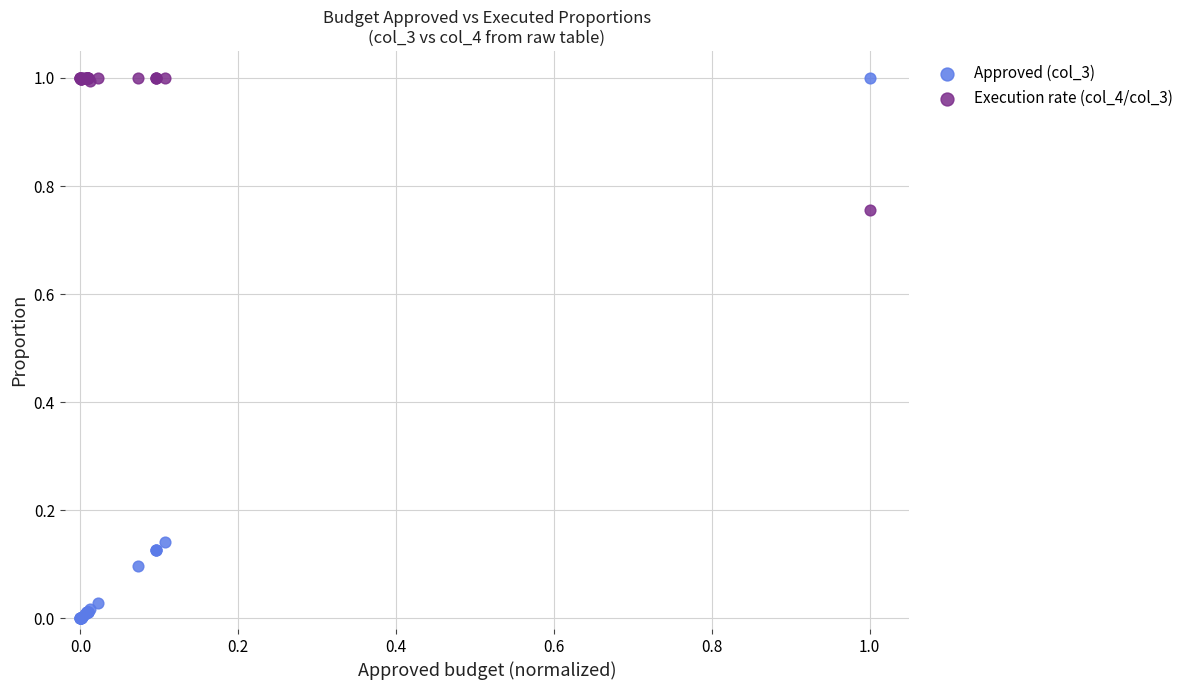

Which series contains the lowest Y value?

Approved (col_3)